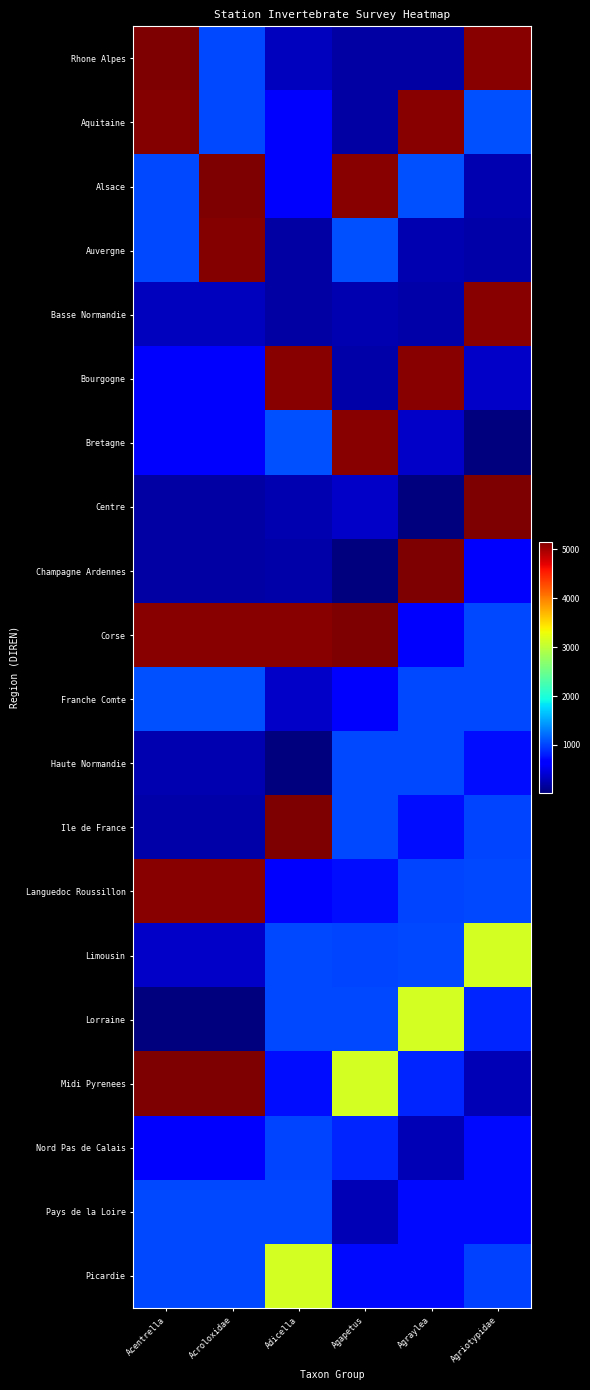

Reading right to left, list all the values displayed in this chart.

Rhone Alpes: Agriotypidae=5114	Agraylea=201	Agapetus=191	Adicella=320	Acroloxidae=1032	Acentrella=5151
Aquitaine: Agriotypidae=1083	Agraylea=5114	Agapetus=201	Adicella=674	Acroloxidae=1033	Acentrella=5127
Alsace: Agriotypidae=254	Agraylea=1083	Agapetus=5114	Adicella=669	Acroloxidae=5151	Acentrella=1032
Auvergne: Agriotypidae=202	Agraylea=254	Agapetus=1083	Adicella=191	Acroloxidae=5127	Acentrella=1033
Basse Normandie: Agriotypidae=5110	Agraylea=202	Agapetus=254	Adicella=201	Acroloxidae=320	Acentrella=320
Bourgogne: Agriotypidae=356	Agraylea=5110	Agapetus=202	Adicella=5114	Acroloxidae=674	Acentrella=674
Bretagne: Agriotypidae=21	Agraylea=356	Agapetus=5110	Adicella=1083	Acroloxidae=669	Acentrella=669
Centre: Agriotypidae=5163	Agraylea=21	Agapetus=356	Adicella=254	Acroloxidae=191	Acentrella=191
Champagne Ardennes: Agriotypidae=675	Agraylea=5163	Agapetus=21	Adicella=202	Acroloxidae=201	Acentrella=201
Corse: Agriotypidae=1027	Agraylea=675	Agapetus=5163	Adicella=5110	Acroloxidae=5114	Acentrella=5114
Franche Comte: Agriotypidae=1028	Agraylea=1027	Agapetus=675	Adicella=356	Acroloxidae=1083	Acentrella=1083
Haute Normandie: Agriotypidae=729	Agraylea=1028	Agapetus=1027	Adicella=21	Acroloxidae=254	Acentrella=254
Ile de France: Agriotypidae=1010	Agraylea=729	Agapetus=1028	Adicella=5163	Acroloxidae=202	Acentrella=202
Languedoc Roussillon: Agriotypidae=1038	Agraylea=1010	Agapetus=729	Adicella=675	Acroloxidae=5110	Acentrella=5110
Limousin: Agriotypidae=3137	Agraylea=1038	Agapetus=1010	Adicella=1027	Acroloxidae=356	Acentrella=356
Lorraine: Agriotypidae=847	Agraylea=3137	Agapetus=1038	Adicella=1028	Acroloxidae=21	Acentrella=21
Midi Pyrenees: Agriotypidae=279	Agraylea=847	Agapetus=3137	Adicella=729	Acroloxidae=5163	Acentrella=5163
Nord Pas de Calais: Agriotypidae=720	Agraylea=279	Agapetus=847	Adicella=1010	Acroloxidae=675	Acentrella=675
Pays de la Loire: Agriotypidae=721	Agraylea=720	Agapetus=279	Adicella=1038	Acroloxidae=1027	Acentrella=1027
Picardie: Agriotypidae=996	Agraylea=721	Agapetus=720	Adicella=3137	Acroloxidae=1028	Acentrella=1028